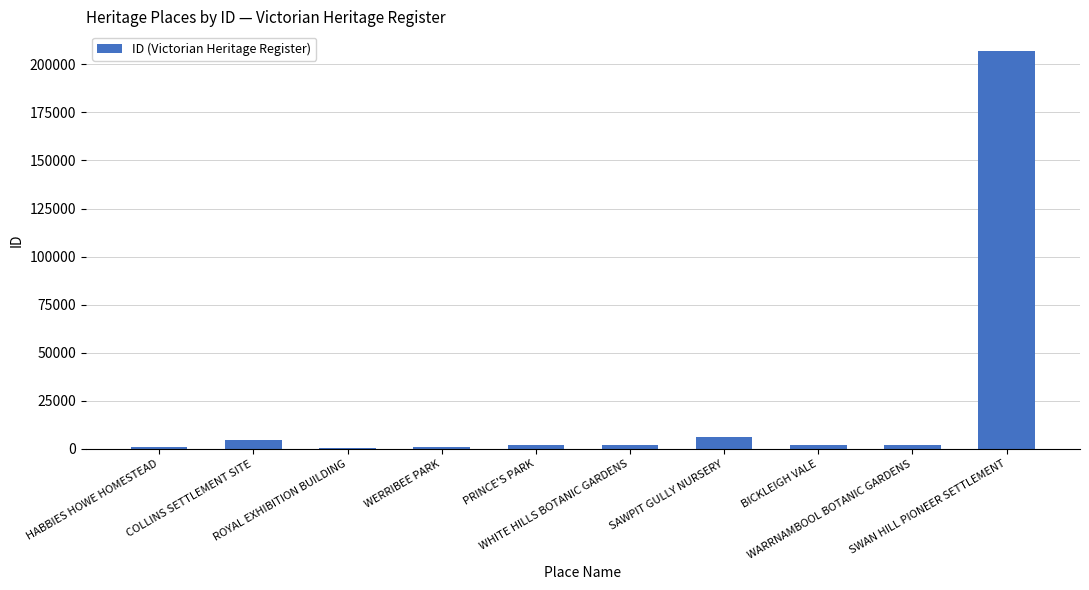

The chart shows a value of 1877 at WARRNAMBOOL BOTANIC GARDENS. True or false?

True